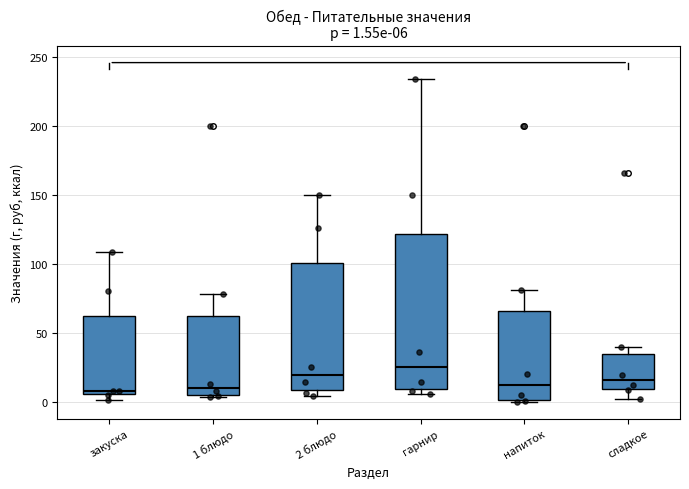

Which box is the tallest, from its lower edge to its upper edge?

гарнир